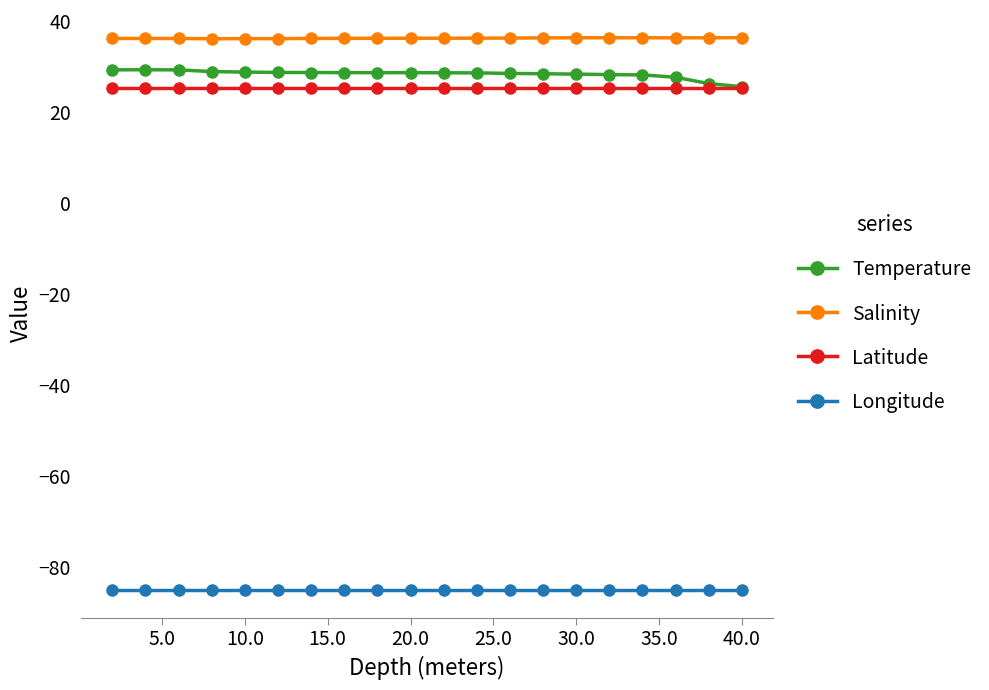

What is the greatest value displayed?

36.4